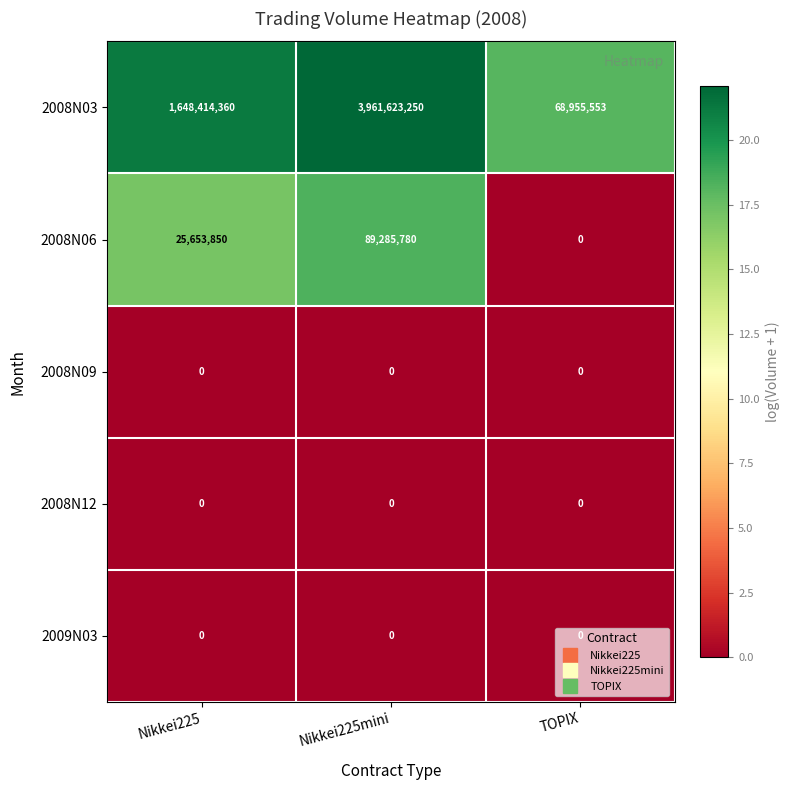

Count the number of data series in this chart.

5